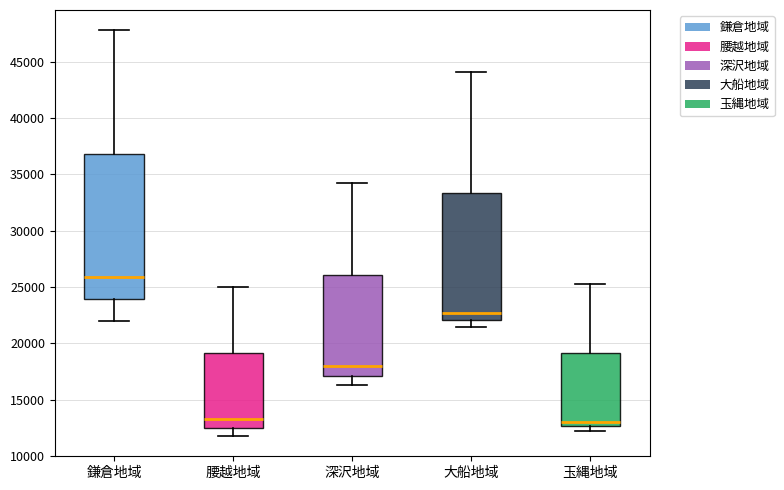

Where does the median line of the box for 玉縄地域 sit on the y-axis? The values are not printed on the chart, so give them approximately, as read against the axis.

13000